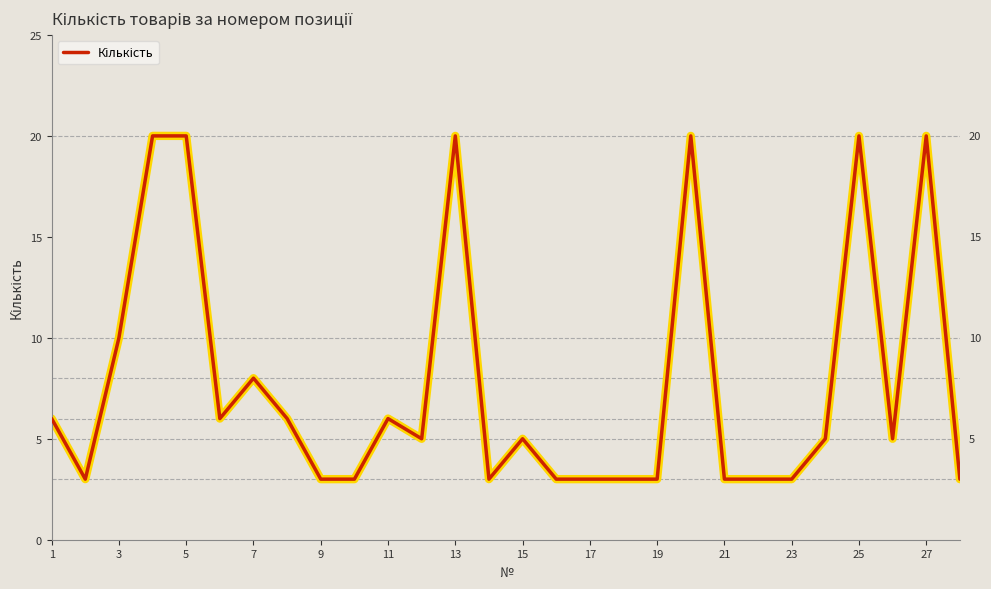

How many series are shown in this chart?

1